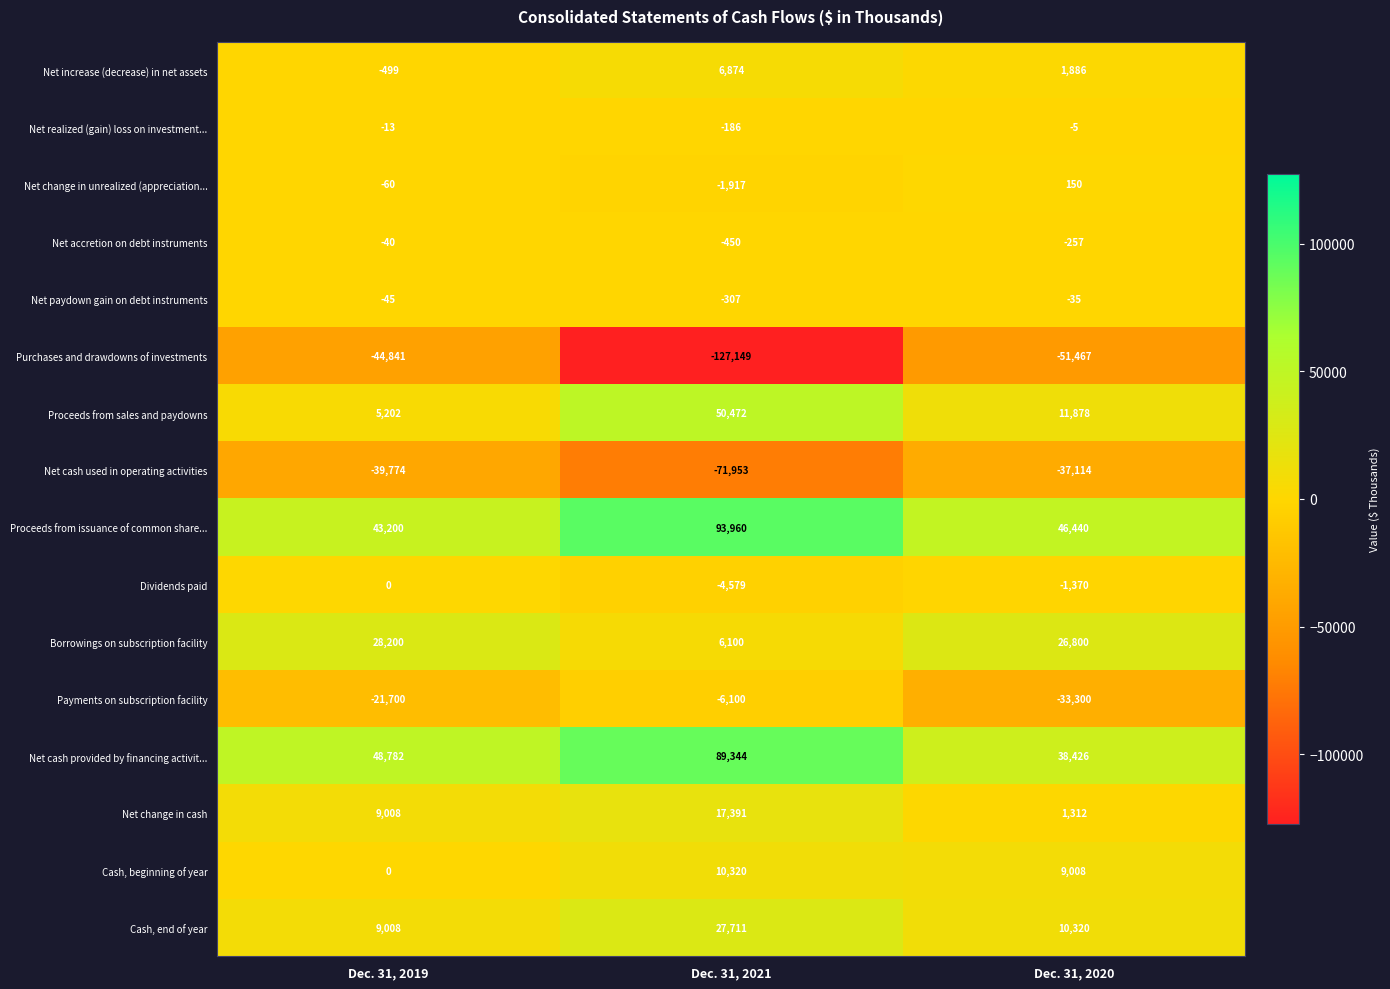

Is it true that Proceeds from issuance of common share... equals 46440 at Dec. 31, 2020?

True